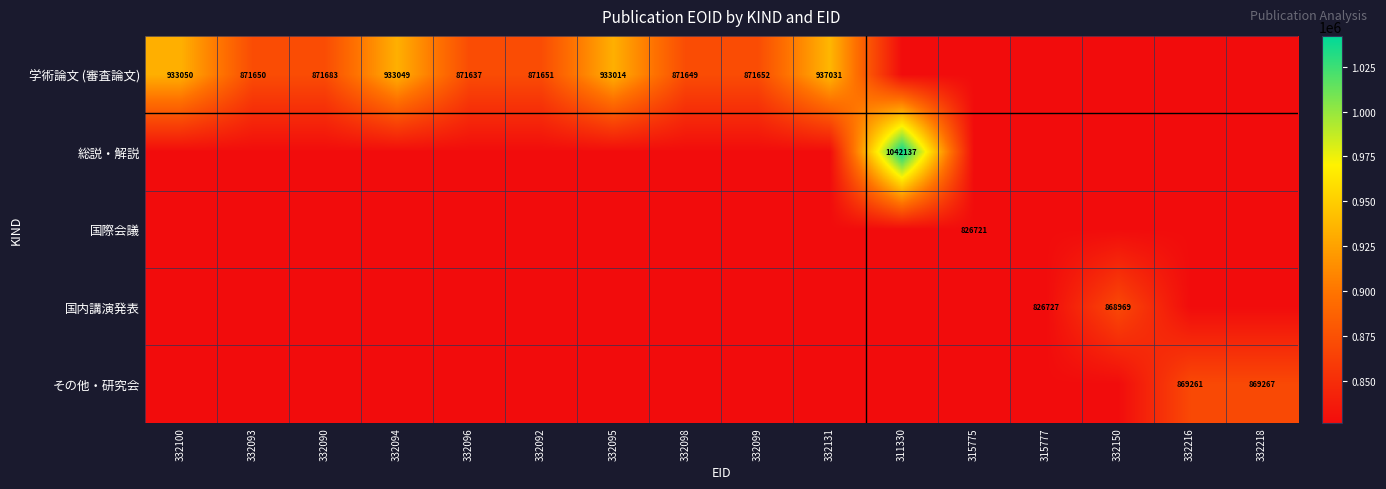

At which category is the sum across all series the highest?

311330